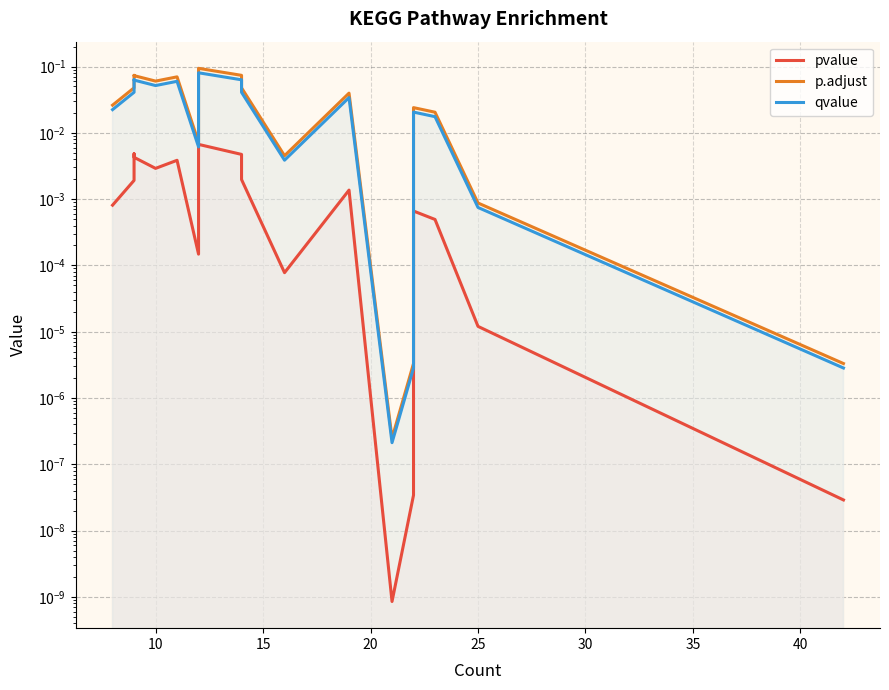

Reading left to right, list all the values displayed in this chart.

pvalue: 0.0	0.0	0.0	0.0	0.0	0.0	0.0	0.0	0.0	0.0	0.0	0.0	0.0	0.0	0.0	0.0	0.0	0.0	0.0	0.0
p.adjust: 0.0	0.0	0.1	0.1	0.1	0.1	0.1	0.0	0.1	0.1	0.1	0.0	0.0	0.0	0.0	0.0	0.0	0.0	0.0	0.0
qvalue: 0.0	0.0	0.1	0.1	0.1	0.1	0.1	0.0	0.0	0.1	0.1	0.0	0.0	0.0	0.0	0.0	0.0	0.0	0.0	0.0